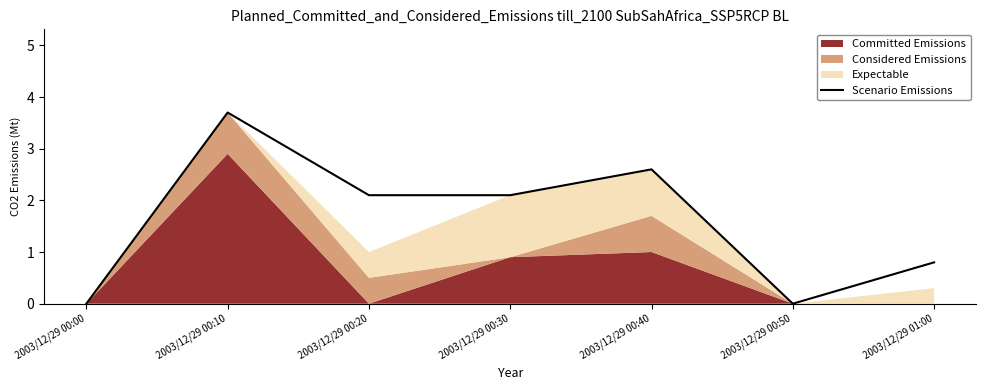

Does the chart have visible grid lines?

No